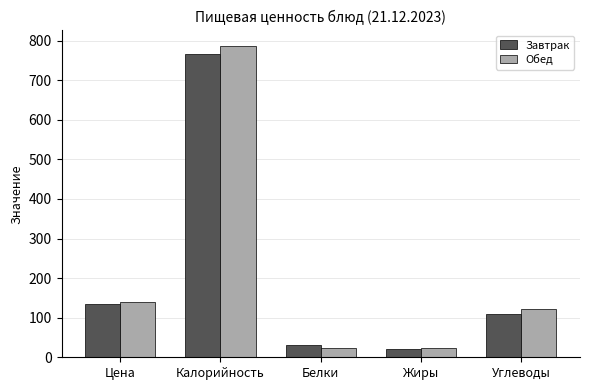

At which category does the chart reach its peak across all series?

Калорийность